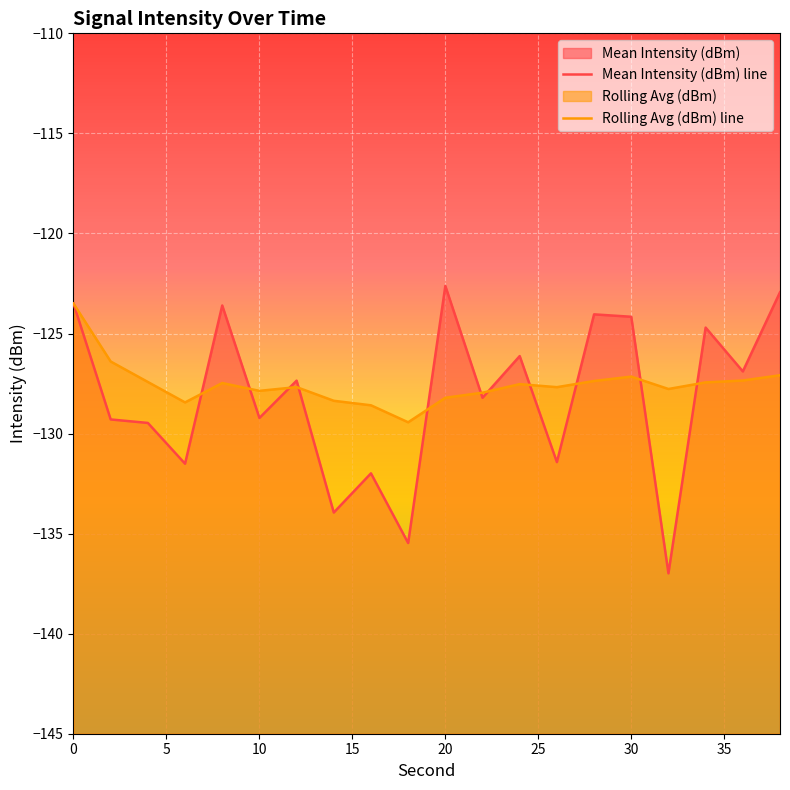

Where is Mean Intensity (dBm) line nearest to the value -129?

10